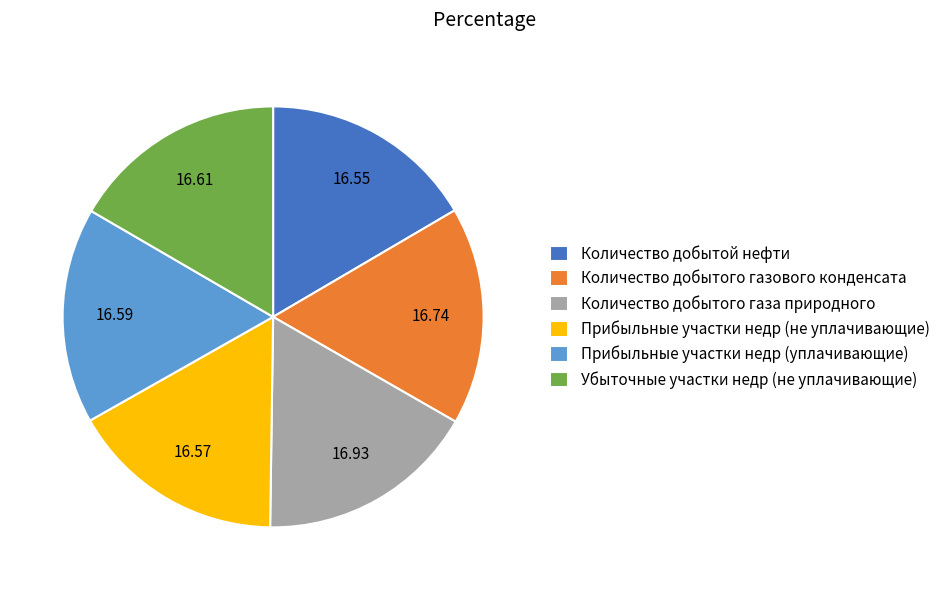

Is the sum of Прибыльные участки недр (не уплачивающие) and Количество добытой нефти greater than half?

No